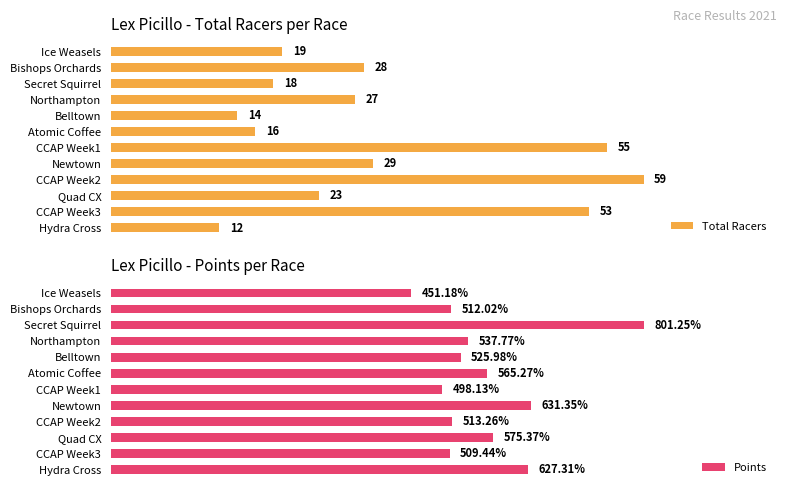

Reading left to right, list all the values displayed in this chart.

Total Racers: 19.0	28.0	18.0	27.0	14.0	16.0	55.0	29.0	59.0	23.0	53.0	12.0
Points: 451.2	512.0	801.2	537.8	526.0	565.3	498.1	631.4	513.3	575.4	509.4	627.3